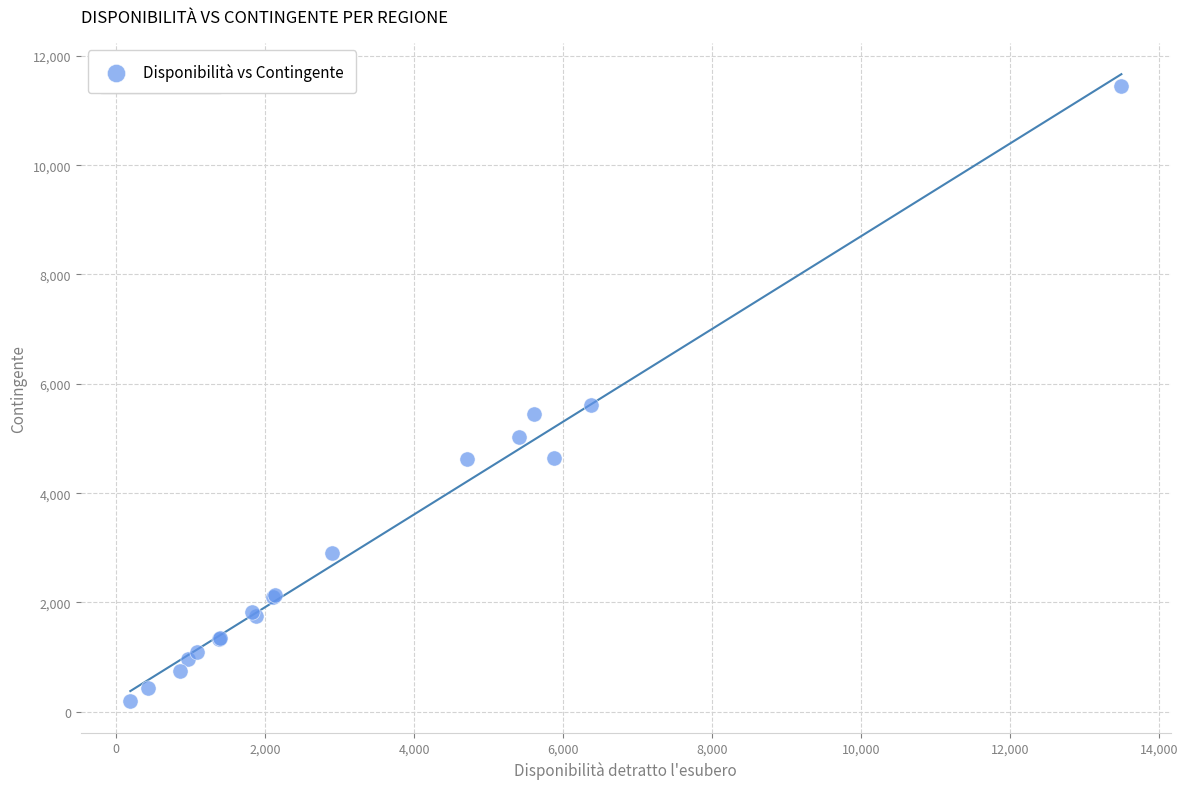

What Y value in the scatter plot is closest to 5816?

5612